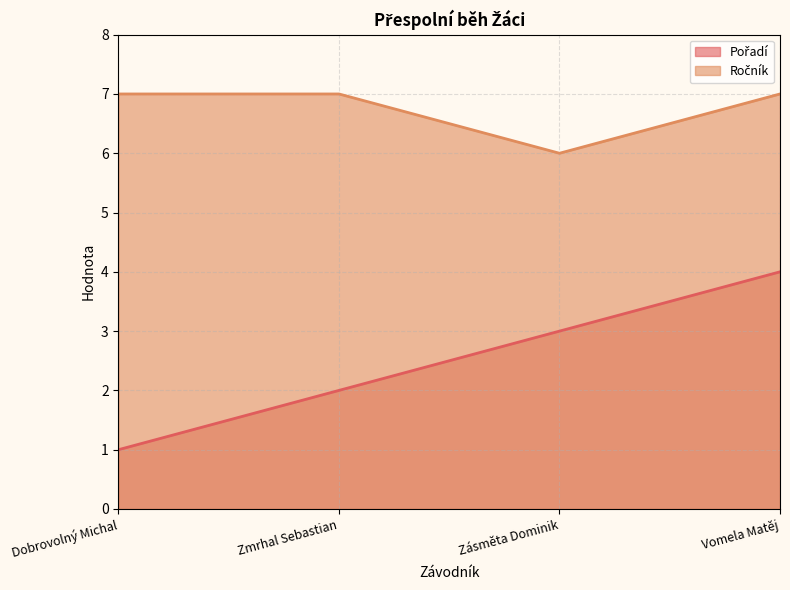

What is the difference between the maximum and minimum values in the Pořadí series?

3